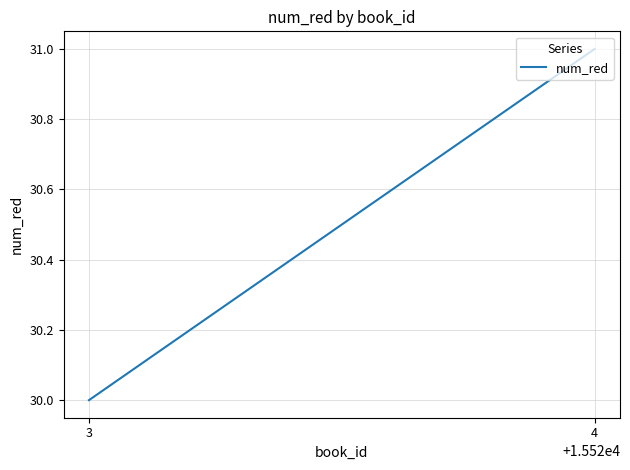

What is the change in value from 4 to 3?

-1